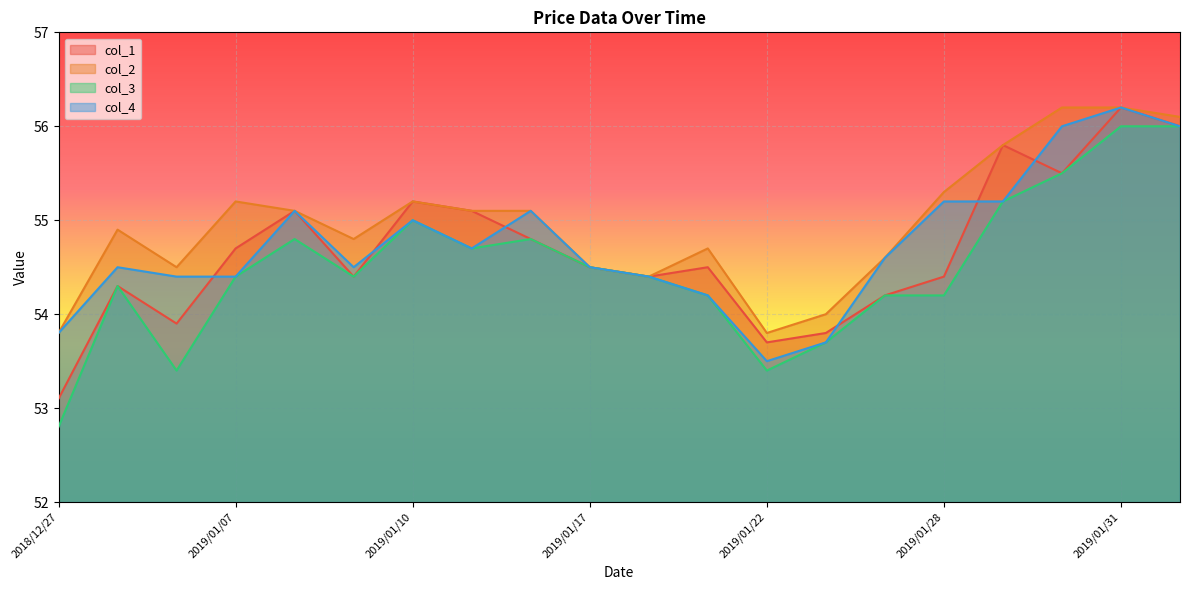

Reading left to right, what are all the values shown in this chart?

col_1: 2018/12/27=53.1	2018/12/28=54.3	2019/01/04=53.9	2019/01/07=54.7	2019/01/08=55.1	2019/01/09=54.4	2019/01/10=55.2	2019/01/15=55.1	2019/01/16=54.8	2019/01/17=54.5	2019/01/18=54.4	2019/01/21=54.5	2019/01/22=53.7	2019/01/23=53.8	2019/01/24=54.2	2019/01/28=54.4	2019/01/29=55.8	2019/01/30=55.5	2019/01/31=56.2	2019/02/01=56.0
col_2: 2018/12/27=53.8	2018/12/28=54.9	2019/01/04=54.5	2019/01/07=55.2	2019/01/08=55.1	2019/01/09=54.8	2019/01/10=55.2	2019/01/15=55.1	2019/01/16=55.1	2019/01/17=54.5	2019/01/18=54.4	2019/01/21=54.7	2019/01/22=53.8	2019/01/23=54.0	2019/01/24=54.6	2019/01/28=55.3	2019/01/29=55.8	2019/01/30=56.2	2019/01/31=56.2	2019/02/01=56.1
col_3: 2018/12/27=52.8	2018/12/28=54.3	2019/01/04=53.4	2019/01/07=54.4	2019/01/08=54.8	2019/01/09=54.4	2019/01/10=55.0	2019/01/15=54.7	2019/01/16=54.8	2019/01/17=54.5	2019/01/18=54.4	2019/01/21=54.2	2019/01/22=53.4	2019/01/23=53.7	2019/01/24=54.2	2019/01/28=54.2	2019/01/29=55.2	2019/01/30=55.5	2019/01/31=56.0	2019/02/01=56.0
col_4: 2018/12/27=53.8	2018/12/28=54.5	2019/01/04=54.4	2019/01/07=54.4	2019/01/08=55.1	2019/01/09=54.5	2019/01/10=55.0	2019/01/15=54.7	2019/01/16=55.1	2019/01/17=54.5	2019/01/18=54.4	2019/01/21=54.2	2019/01/22=53.5	2019/01/23=53.7	2019/01/24=54.6	2019/01/28=55.2	2019/01/29=55.2	2019/01/30=56.0	2019/01/31=56.2	2019/02/01=56.0